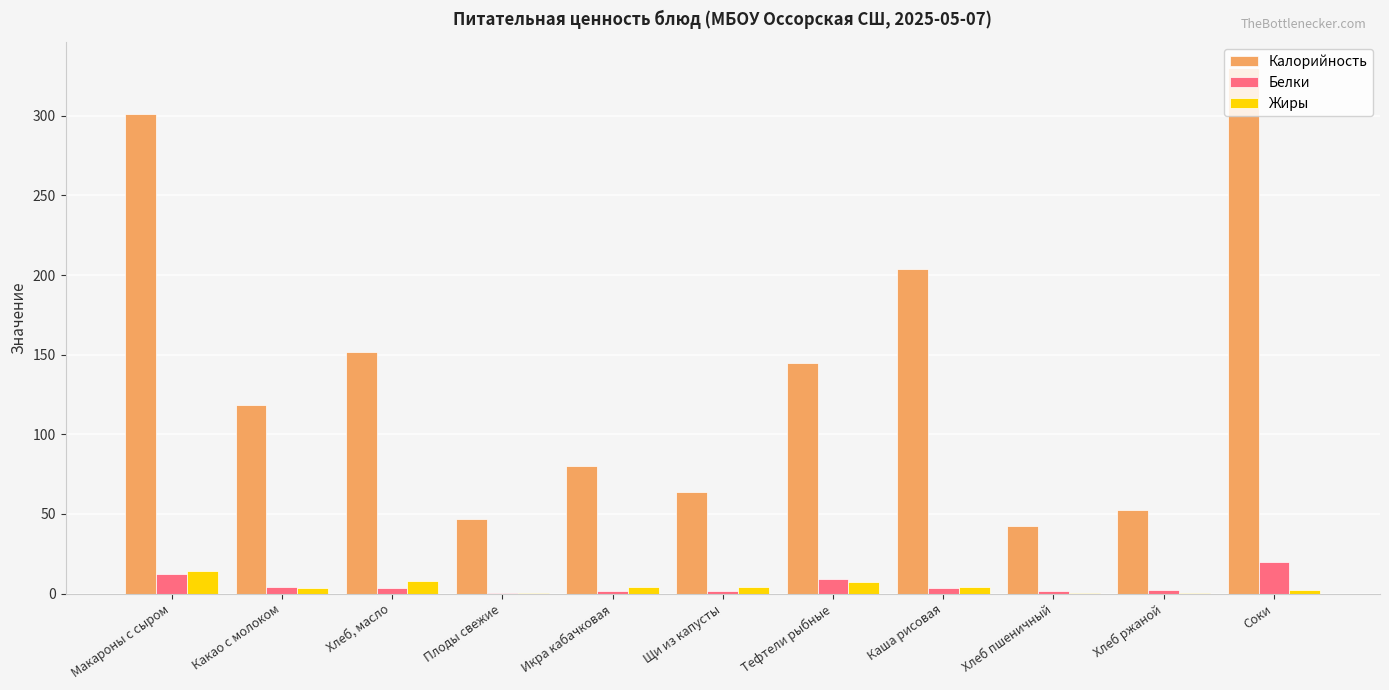

Is it true that Белки equals 3.2 at Хлеб, масло?

True